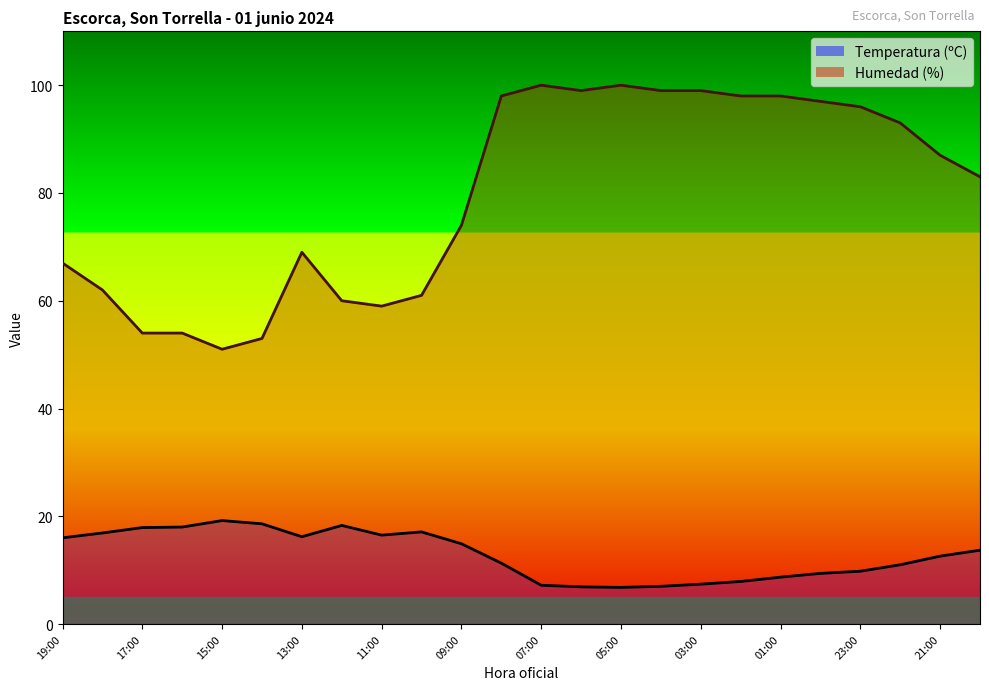

Which series changed the most between 18:00 and 20:00?

Humedad (%)